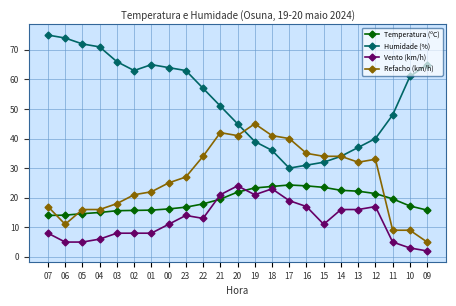

What is the value of the Temperatura (ºC) point at the 20th from the left?

21.4